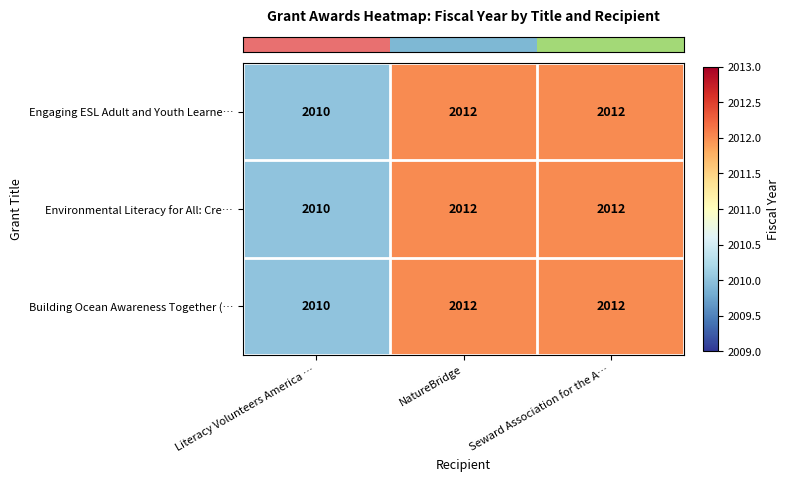

What is the average value of the Environmental Literacy for All: Cre… series?

2011